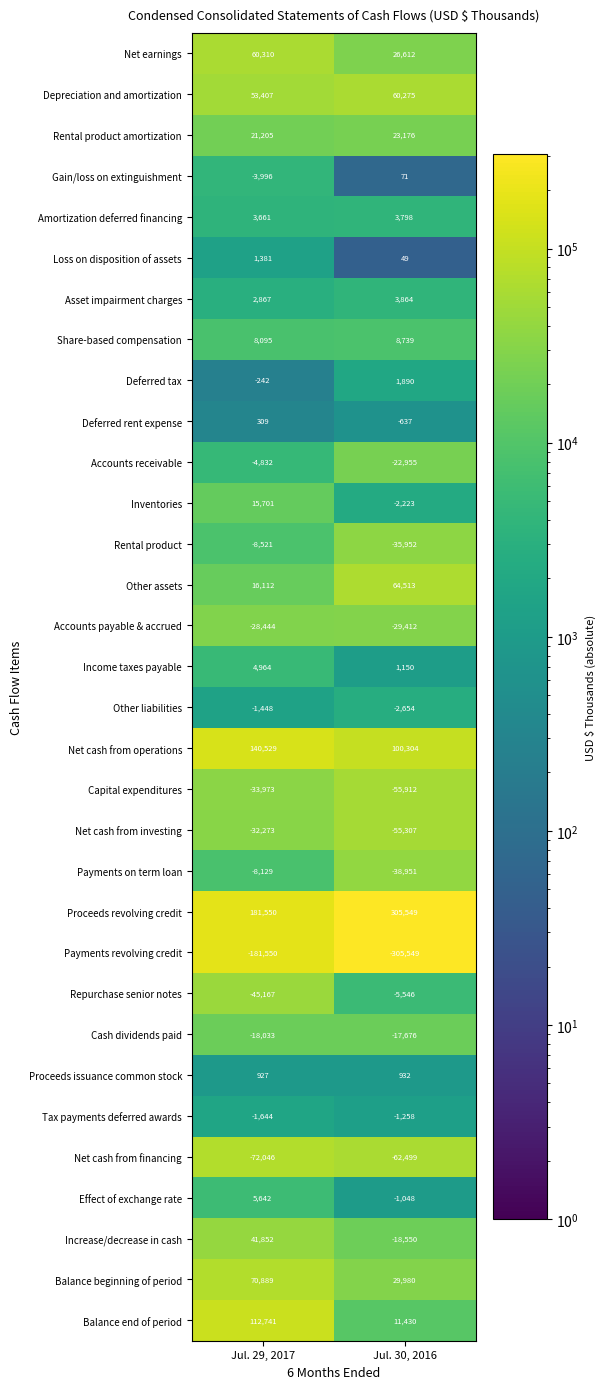

What is the spread (max minus min) of values at Jul. 29, 2017?

363100